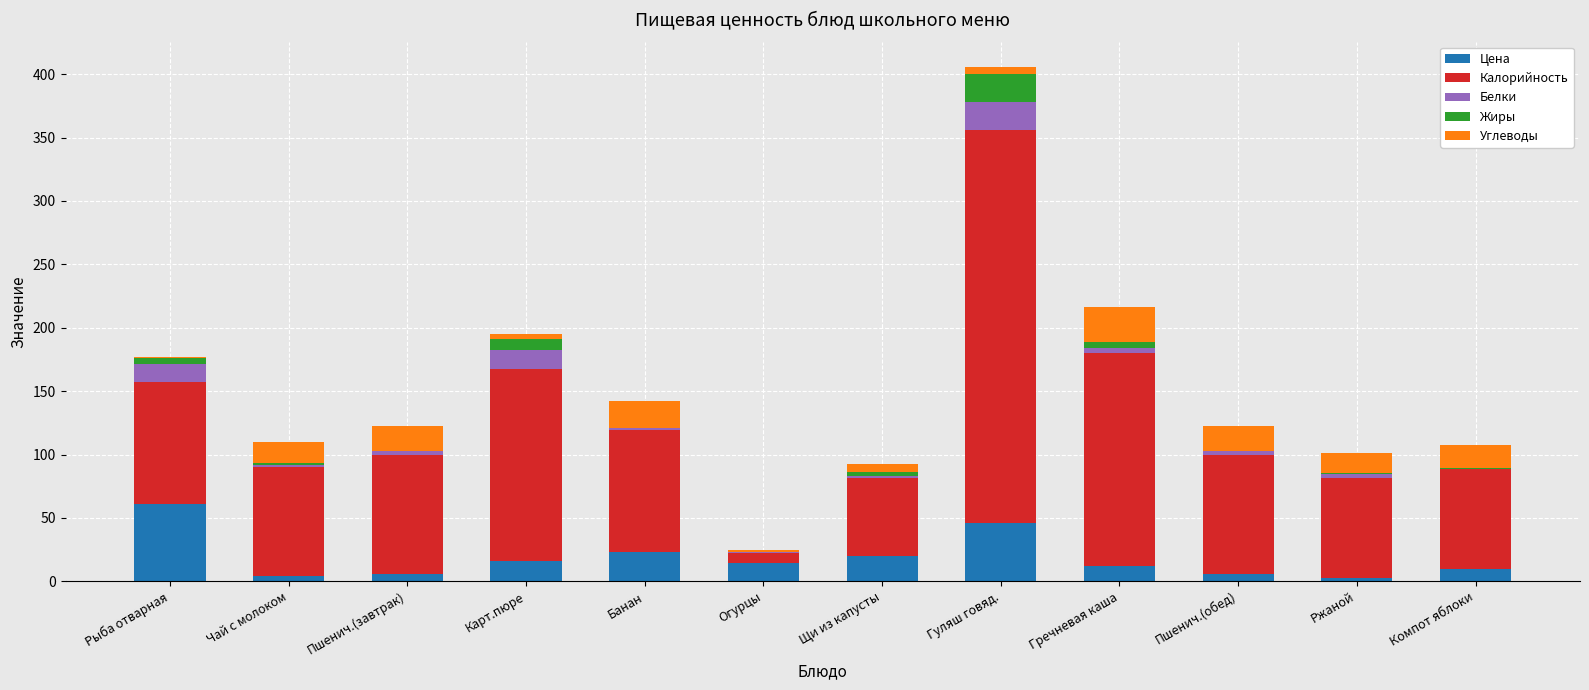

What is the sum of all Цена values?

220.0